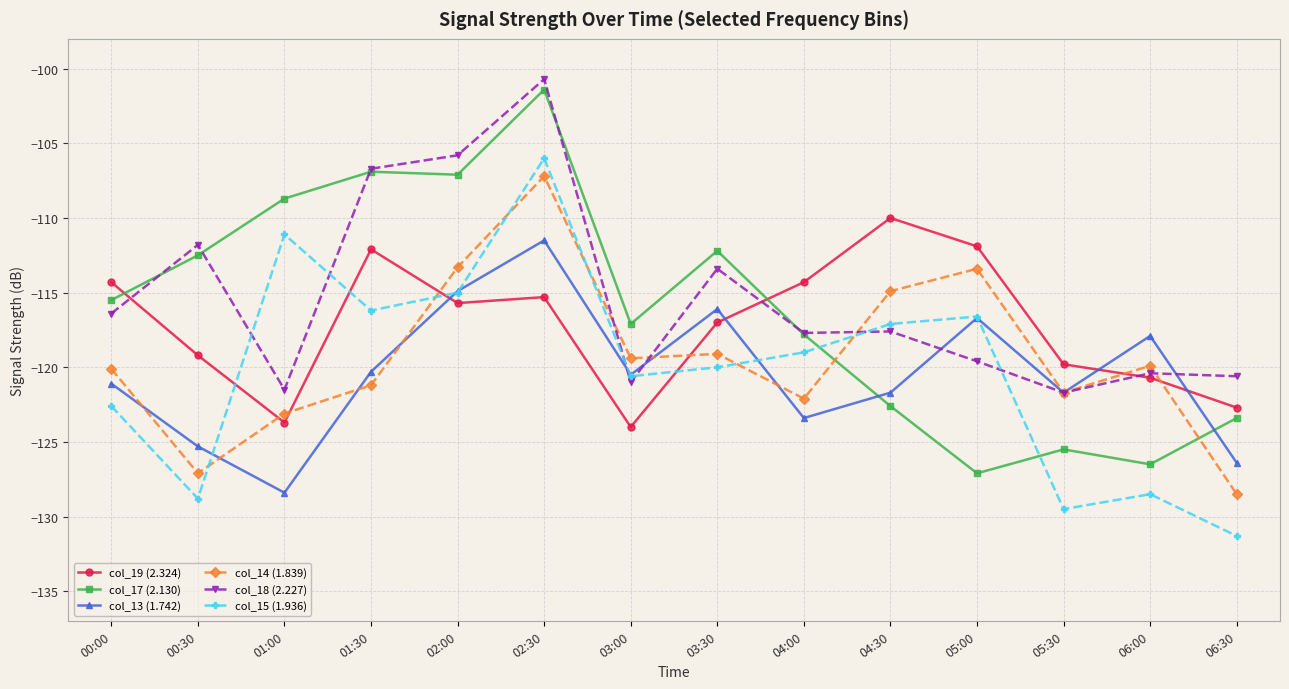

What is the minimum value shown in the chart?

-131.3